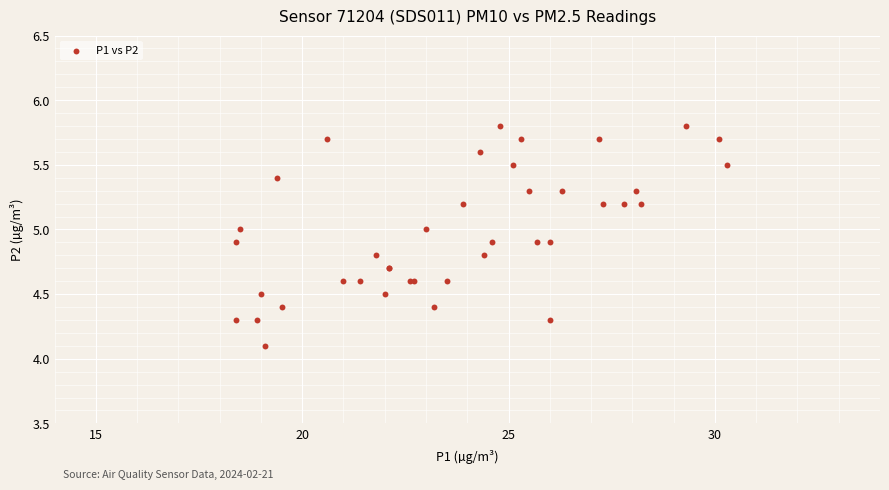

What Y value in the scatter plot is closest to 4?

4.1